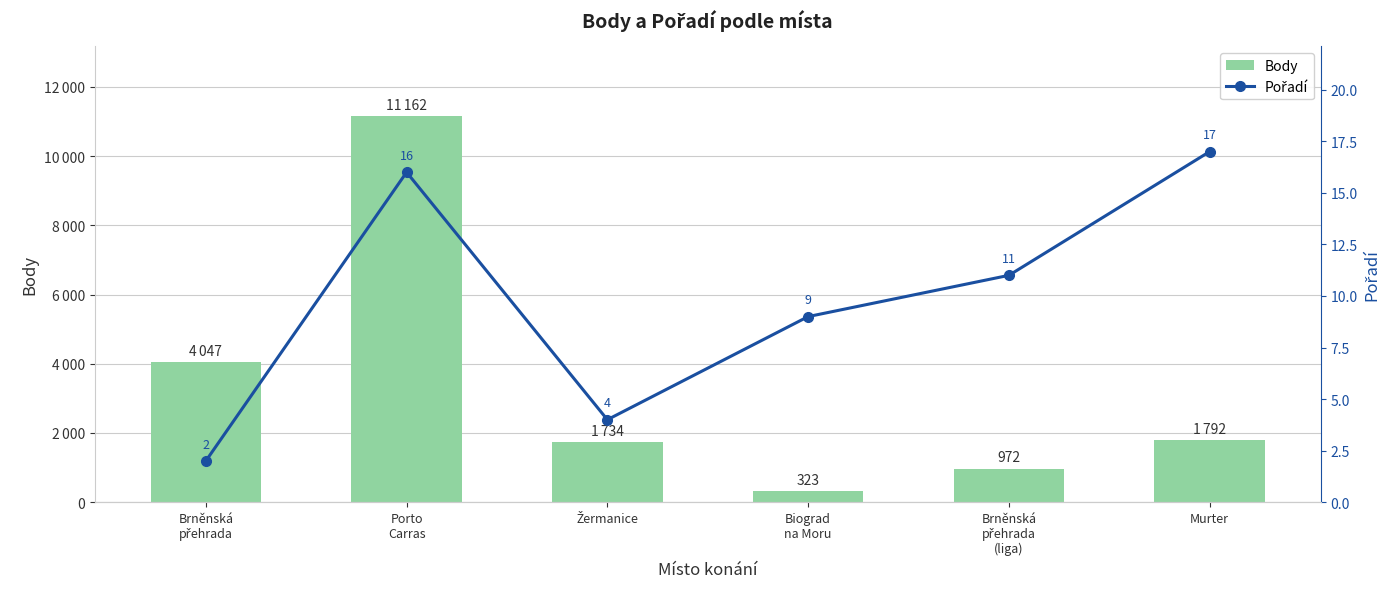

What are all the series names shown in the legend?

Body, Pořadí